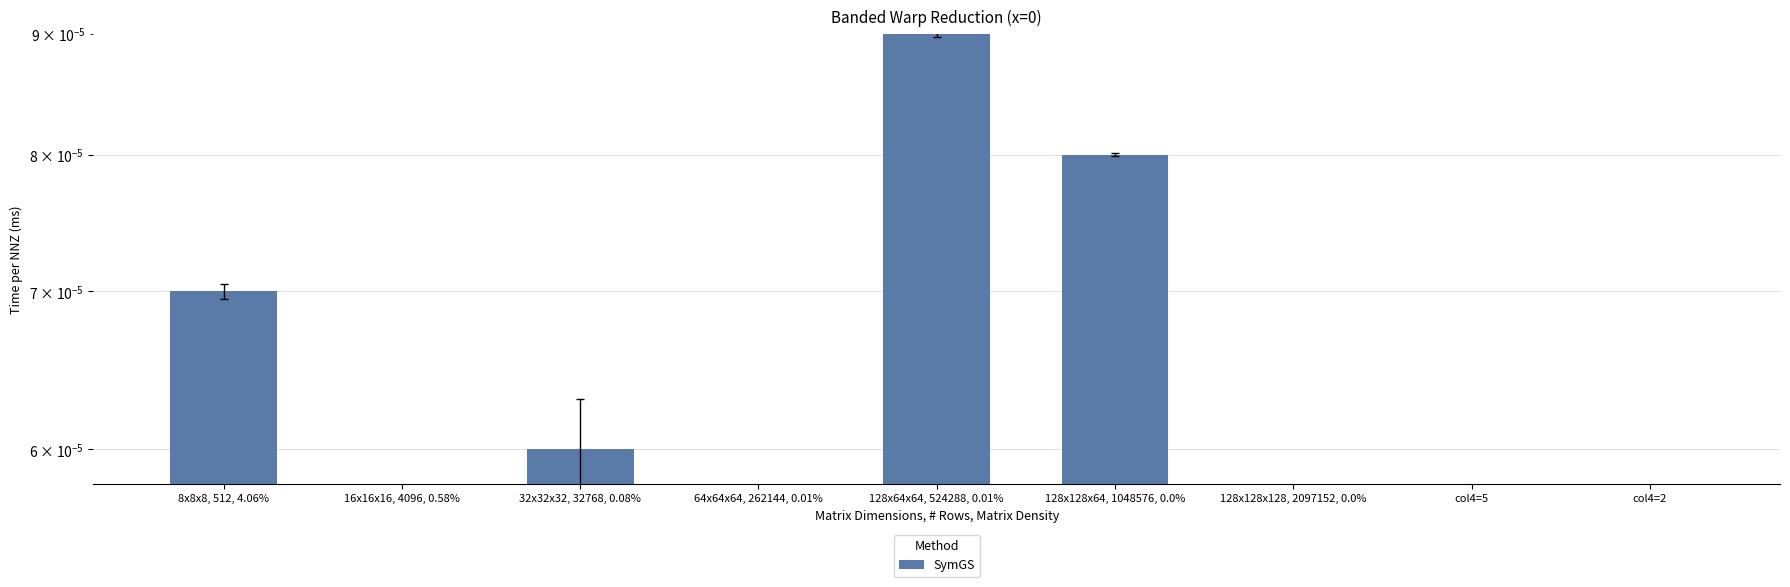

List the labels in order of value, smallest first.

16x16x16, 4096, 0.58%, col4=2, 64x64x64, 262144, 0.01%, 128x128x128, 2097152, 0.0%, col4=5, 32x32x32, 32768, 0.08%, 8x8x8, 512, 4.06%, 128x128x64, 1048576, 0.0%, 128x64x64, 524288, 0.01%